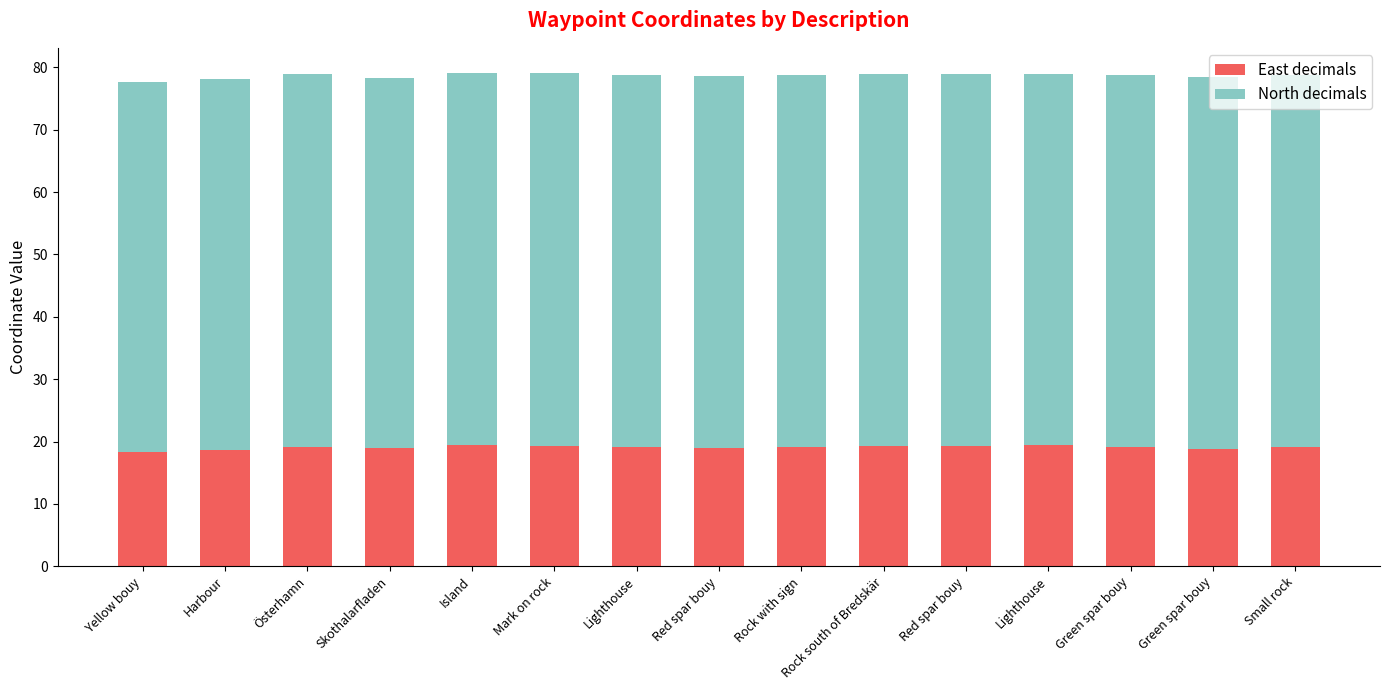

Which category has the lowest value in the East decimals series?

Yellow bouy